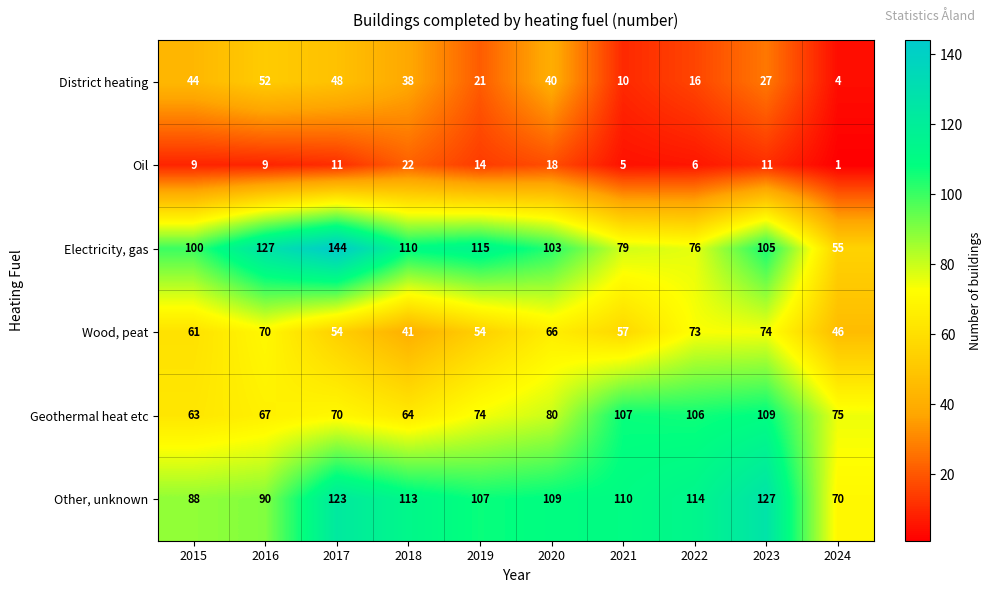

Rank the series at 2024 from lowest to highest value.

Oil, District heating, Wood, peat, Electricity, gas, Other, unknown, Geothermal heat etc